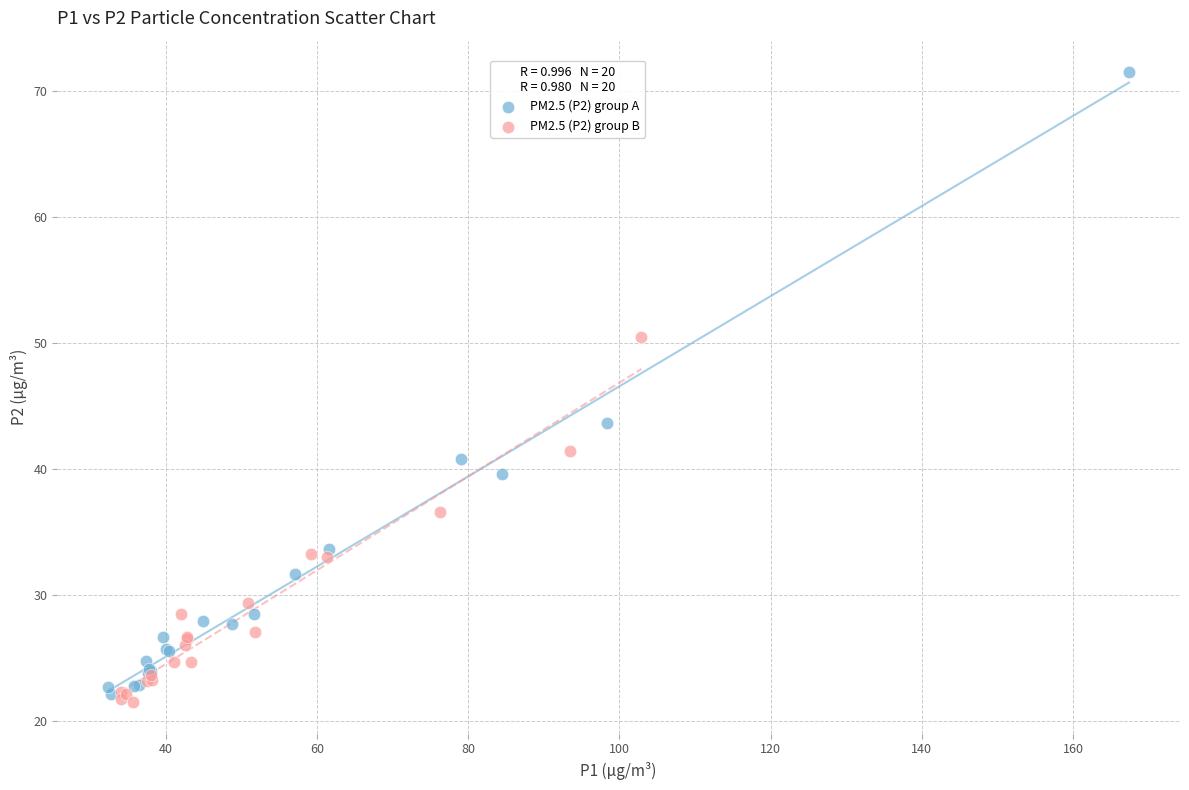

Which series has the largest Y range (max minus min)?

PM2.5 (P2) group A